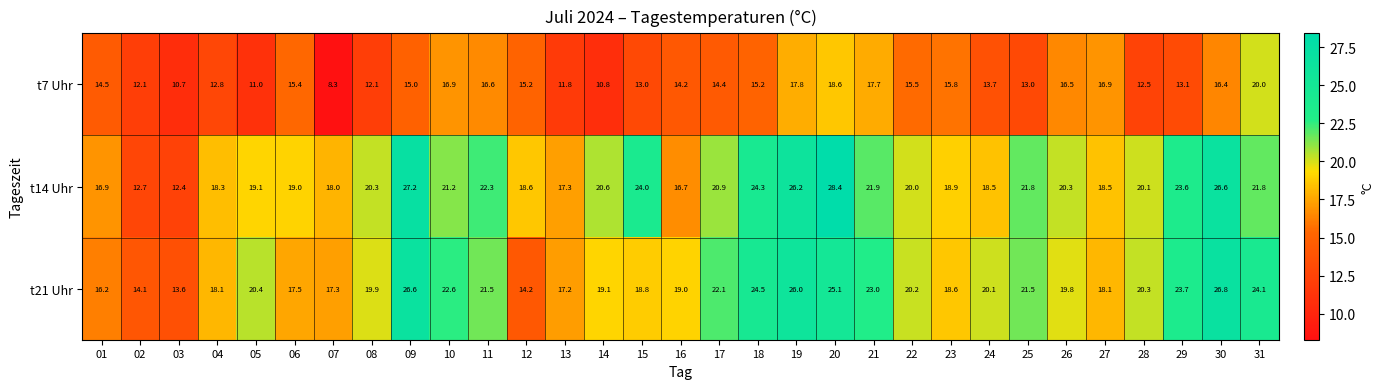

Rank the series by their maximum value, from lowest to highest.

t7 Uhr, t21 Uhr, t14 Uhr